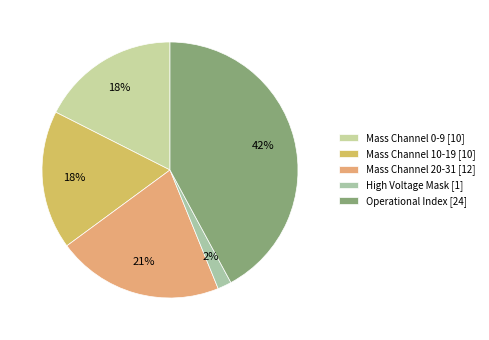

How many segments does this pie chart have?

5